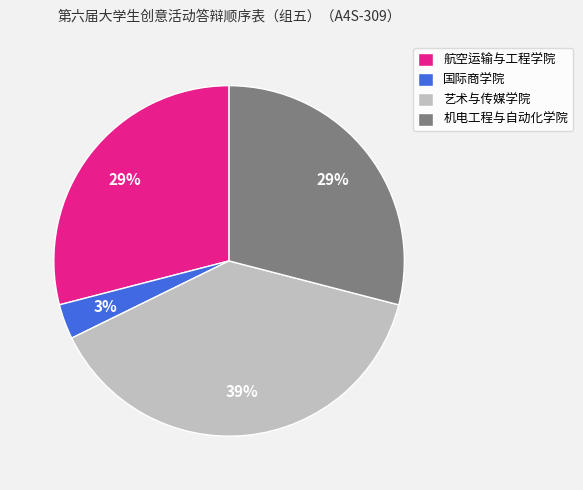

To the nearest percent, what percentage of the pie is 航空运输与工程学院?

29%